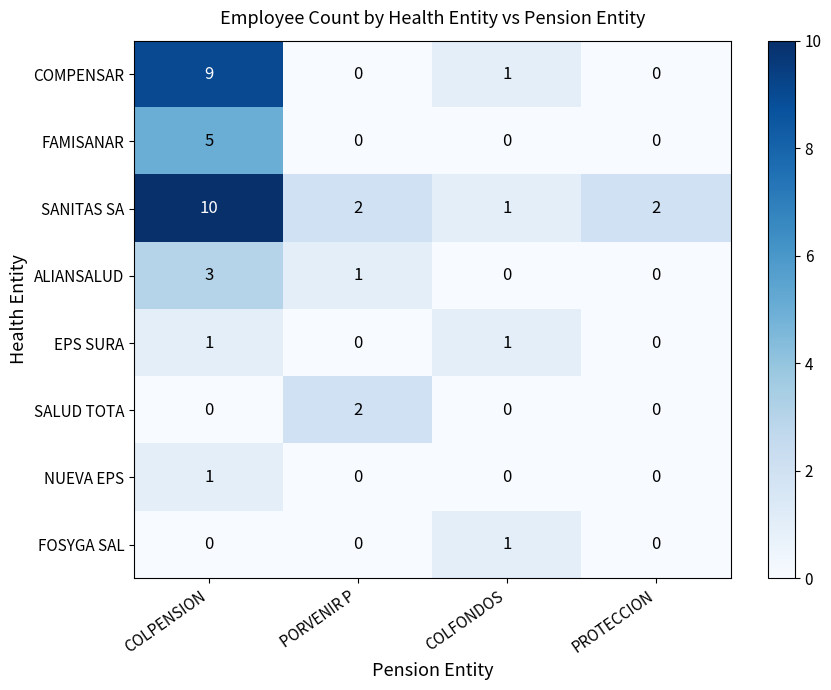

Which series changed the most between PORVENIR P and COLFONDOS?

SALUD TOTA